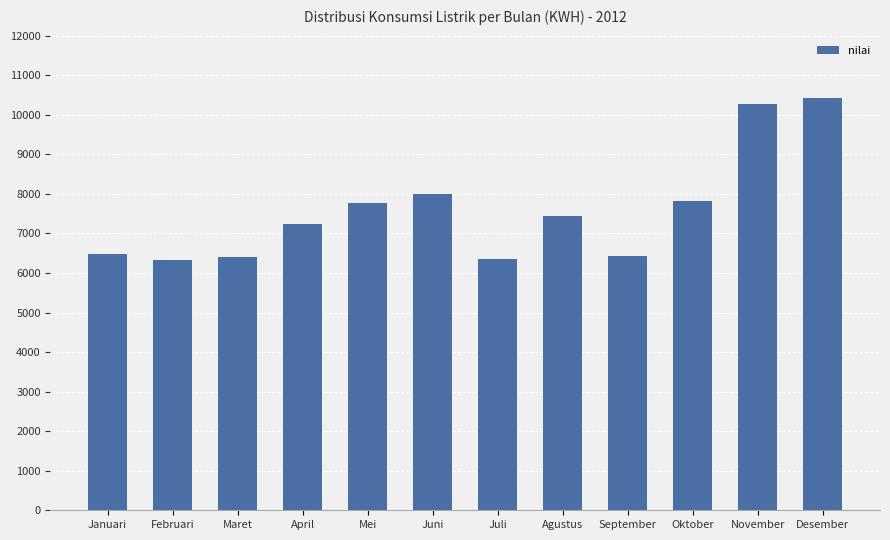

How many bars are there in total?

12